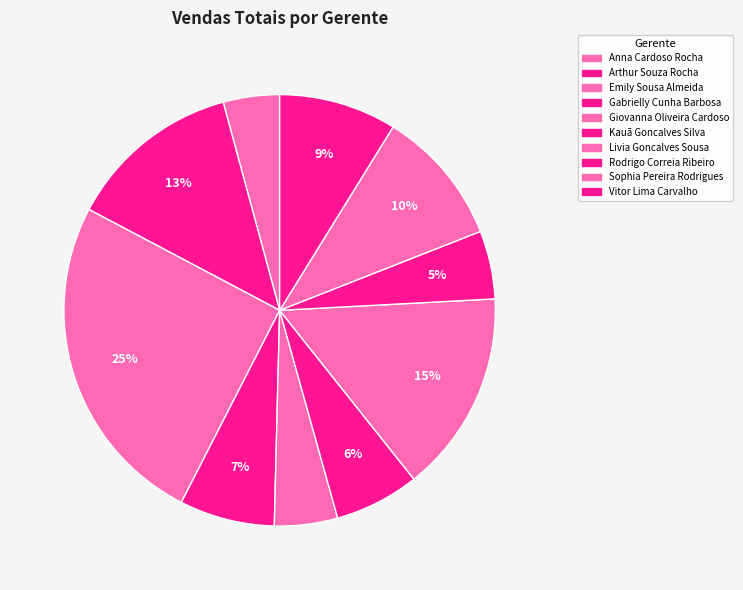

How many segments does this pie chart have?

10